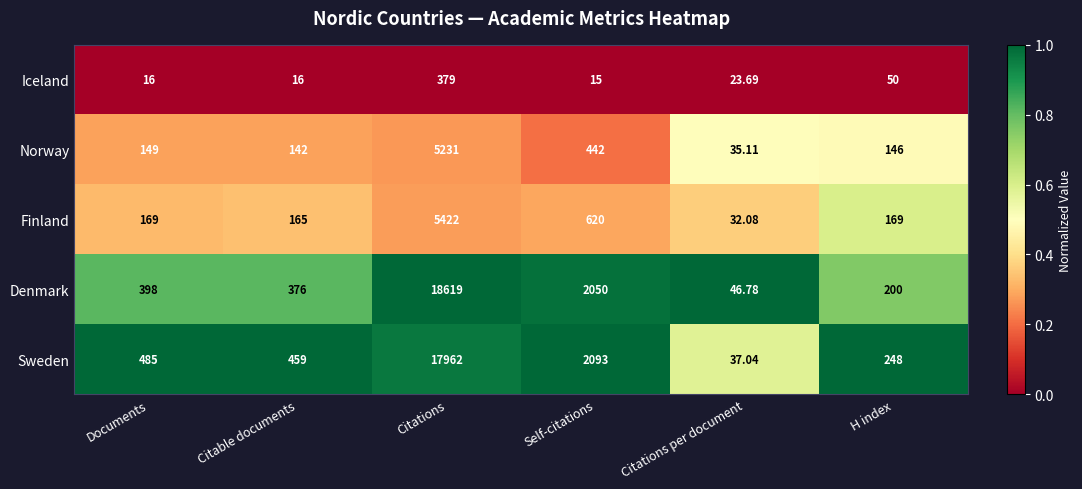

Which series changed the most between Citations and Citations per document?

Denmark